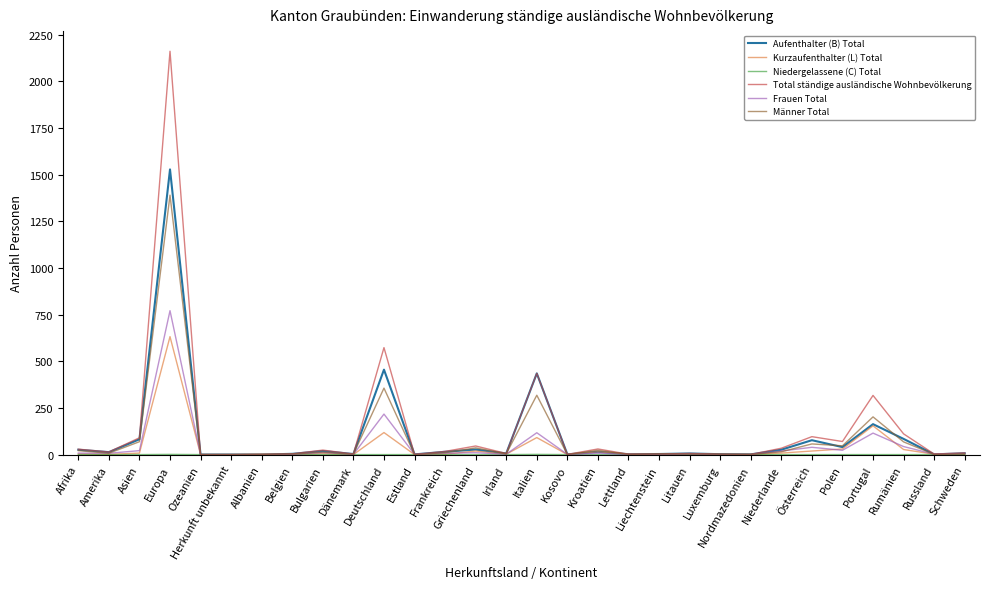

At which label does Männer Total first exceed 7?

Afrika